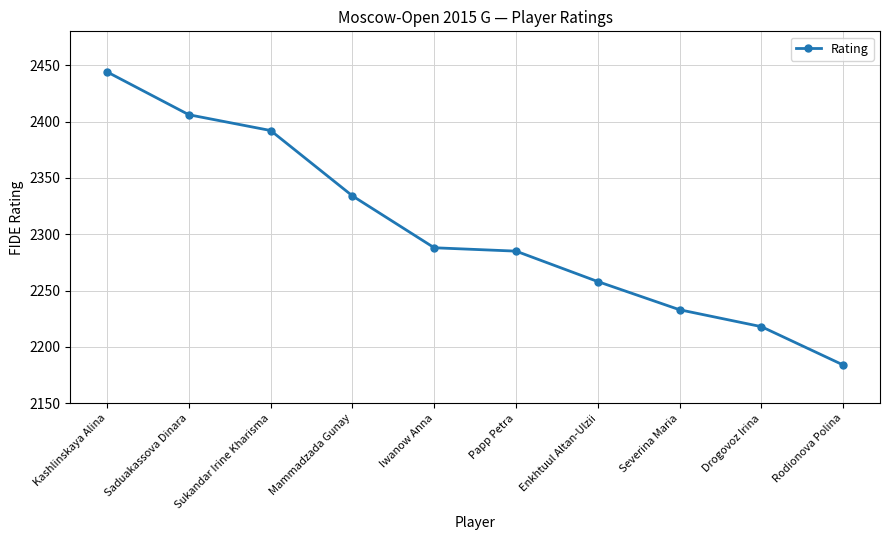

At which label does the data first exceed 2288?

Kashlinskaya Alina